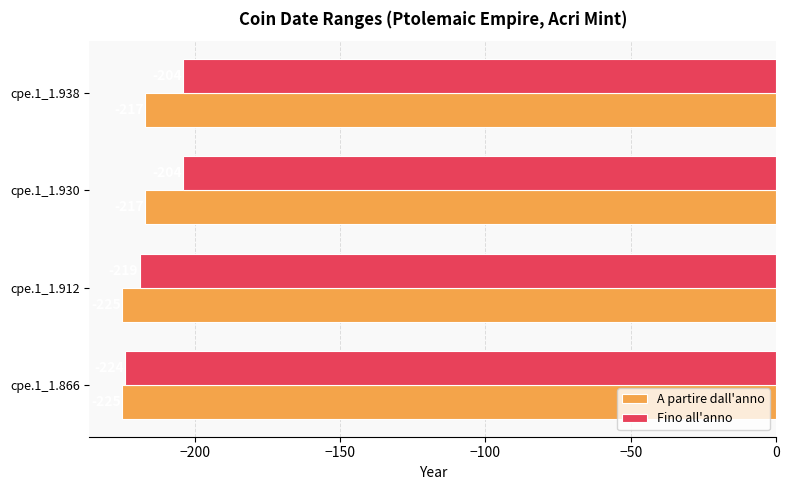

The value of A partire dall'anno at cpe.1_1.938 is -299. True or false?

False